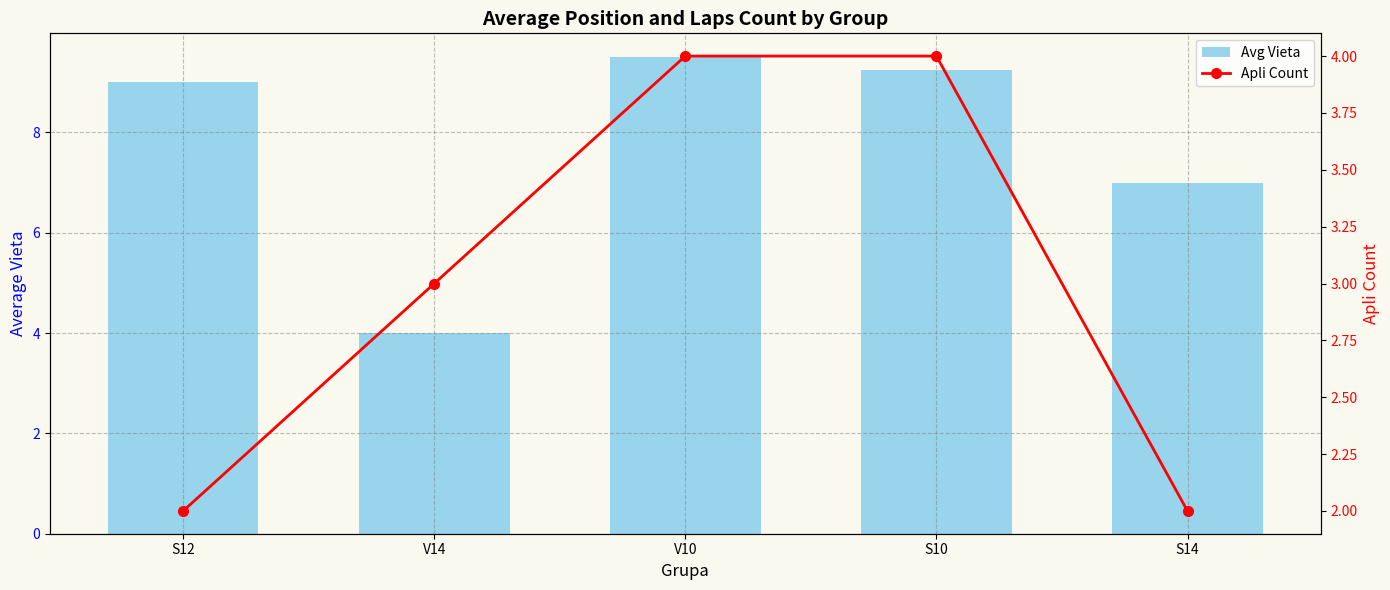

What is the difference between the maximum and second lowest values in the Avg Vieta series?

2.5